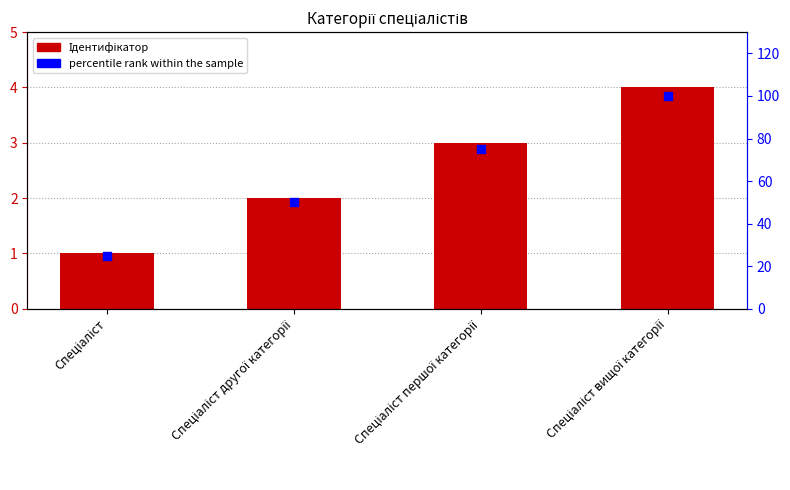

Which series reaches the maximum Y coordinate?

percentile rank within the sample